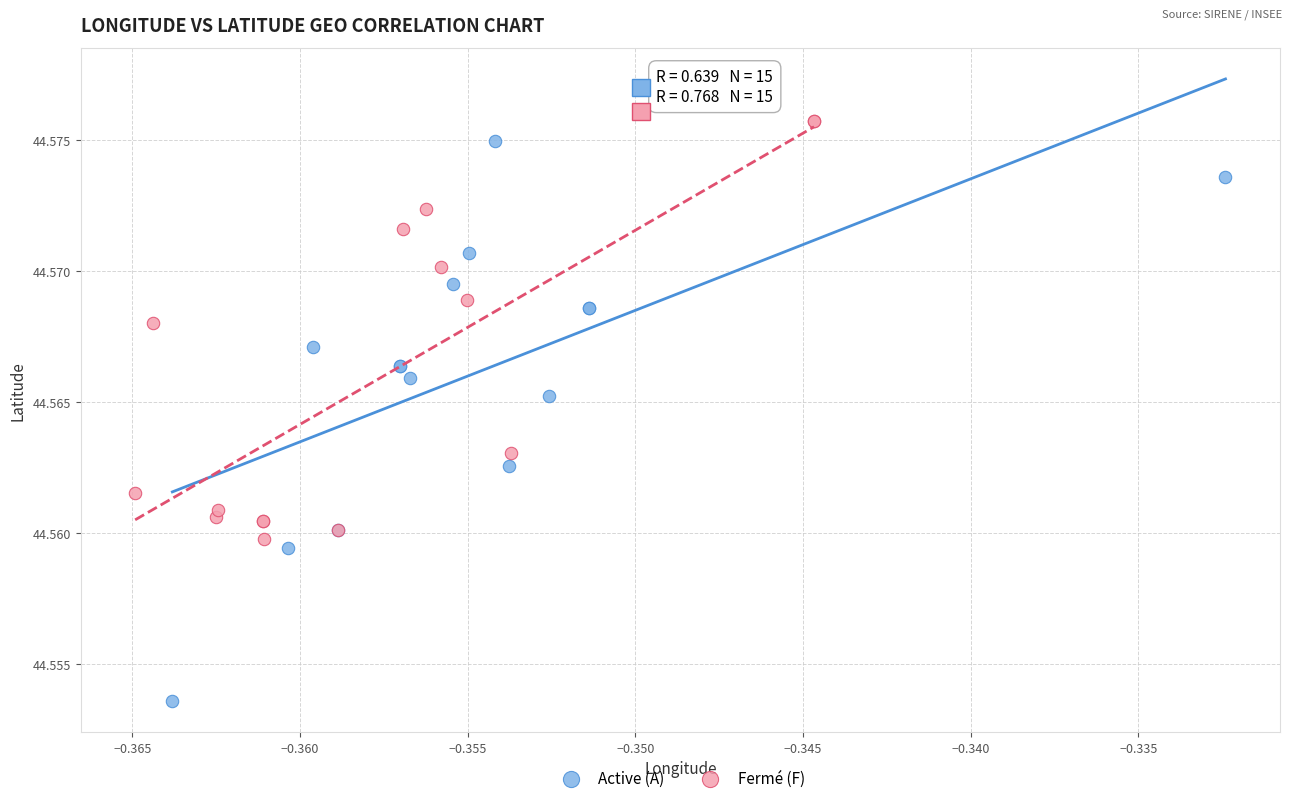

Which series reaches the minimum Y coordinate?

Active (A)